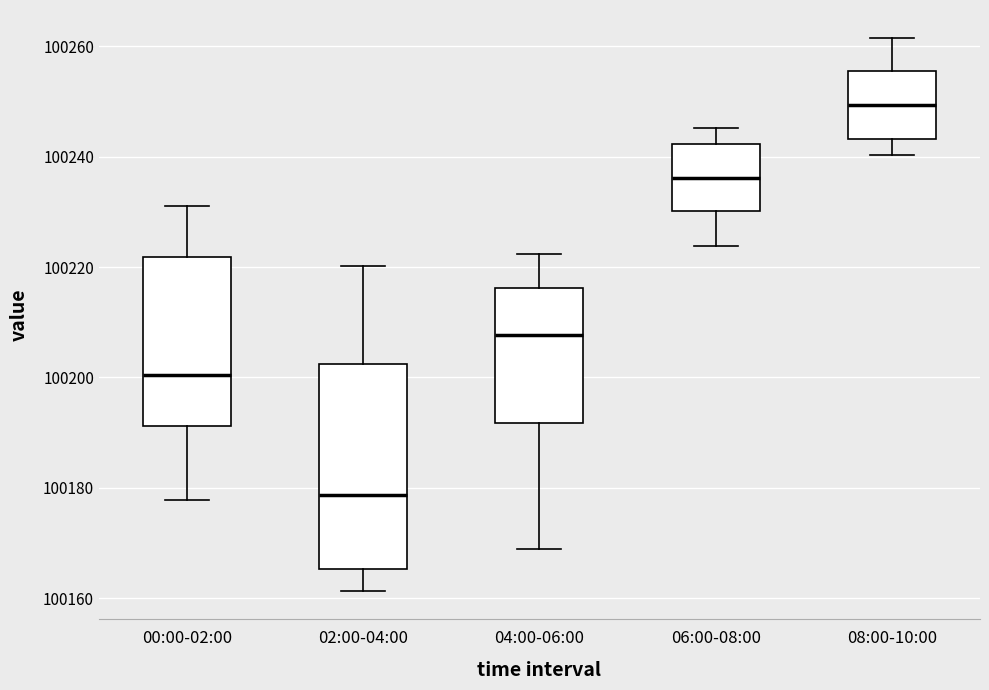

Reading left to right, transcribe this box plot: for each box, give where its median line is, the range the box spans, and where its two whiskers end, as read against the y-axis. The values are not printed on the chart, so give them approximately, as read against the axis.

00:00-02:00: median 100200, box 100192 to 100222, whiskers 100178 to 100230
02:00-04:00: median 100178, box 100166 to 100202, whiskers 100162 to 100220
04:00-06:00: median 100208, box 100192 to 100216, whiskers 100168 to 100222
06:00-08:00: median 100236, box 100230 to 100242, whiskers 100224 to 100246
08:00-10:00: median 100250, box 100244 to 100256, whiskers 100240 to 100262